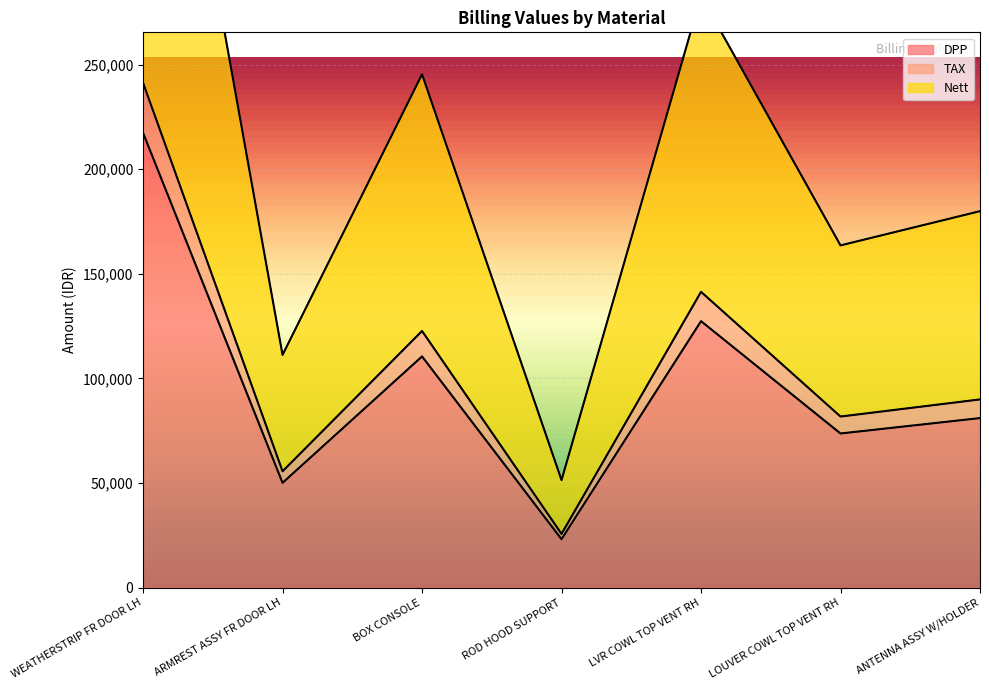

What are all the series names shown in the legend?

DPP, TAX, Nett